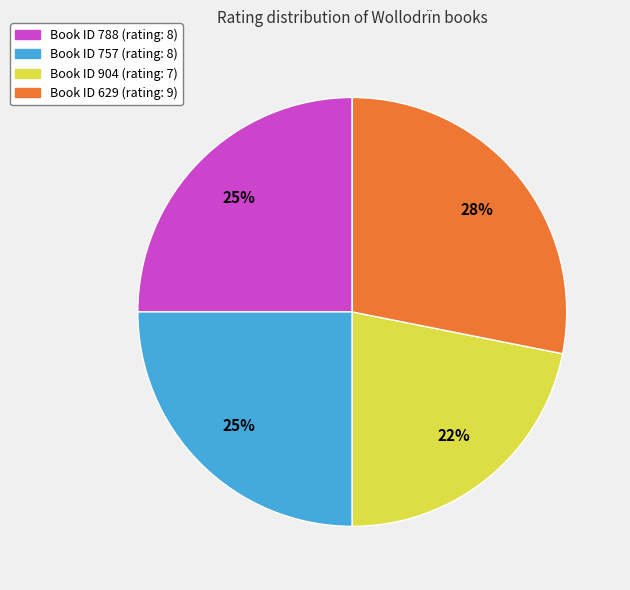

To the nearest percent, what is the average slice percentage?

25%